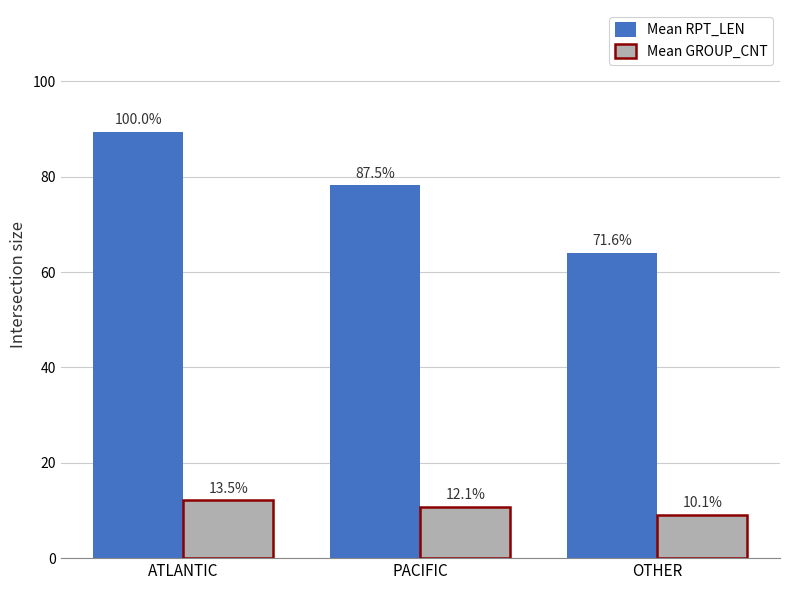

What is the value of the Mean GROUP_CNT bar at the 2nd from the left?

10.8